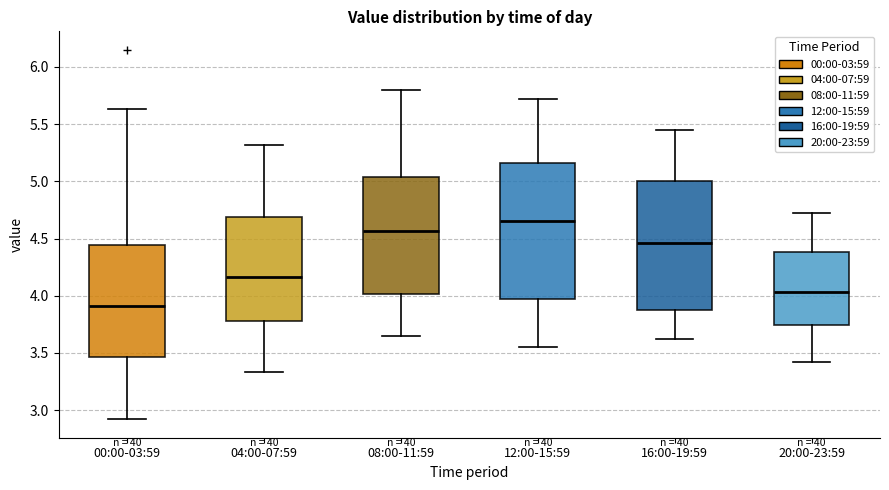

Reading left to right, read every box against the y-axis: the position of its median line, the range the box covers, and the ends of its whiskers. The values are not printed on the chart, so give them approximately, as read against the axis.

00:00-03:59: median 3.90, box 3.45 to 4.45, whiskers 2.90 to 5.65
04:00-07:59: median 4.15, box 3.80 to 4.70, whiskers 3.35 to 5.30
08:00-11:59: median 4.55, box 4.00 to 5.05, whiskers 3.65 to 5.80
12:00-15:59: median 4.65, box 3.95 to 5.15, whiskers 3.55 to 5.70
16:00-19:59: median 4.45, box 3.85 to 5.00, whiskers 3.60 to 5.45
20:00-23:59: median 4.05, box 3.75 to 4.40, whiskers 3.40 to 4.70